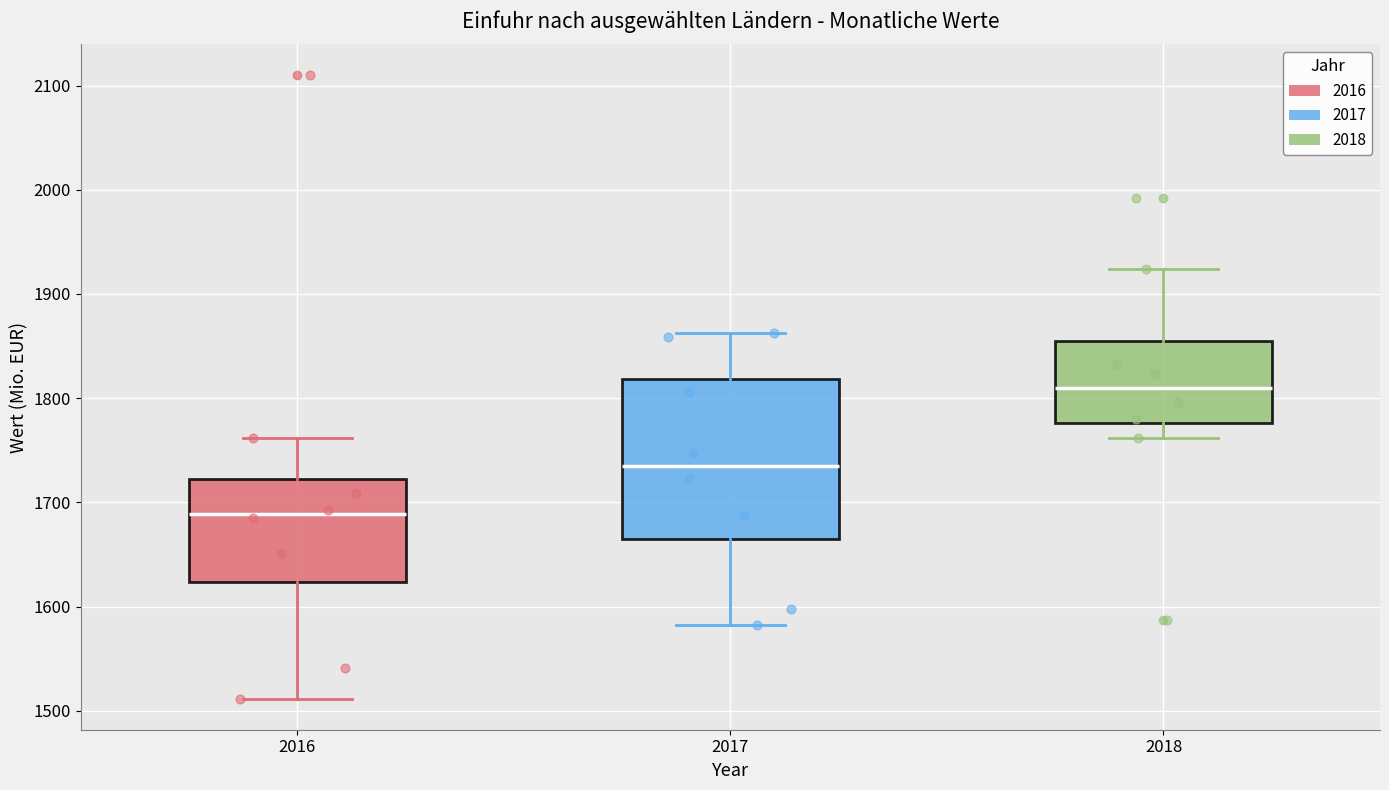

Reading left to right, transcribe this box plot: for each box, give where its median line is, the range the box spans, and where its two whiskers end, as read against the y-axis. The values are not printed on the chart, so give them approximately, as read against the axis.

2016: median 1690, box 1620 to 1720, whiskers 1510 to 1760
2017: median 1740, box 1660 to 1820, whiskers 1580 to 1860
2018: median 1810, box 1780 to 1850, whiskers 1760 to 1920